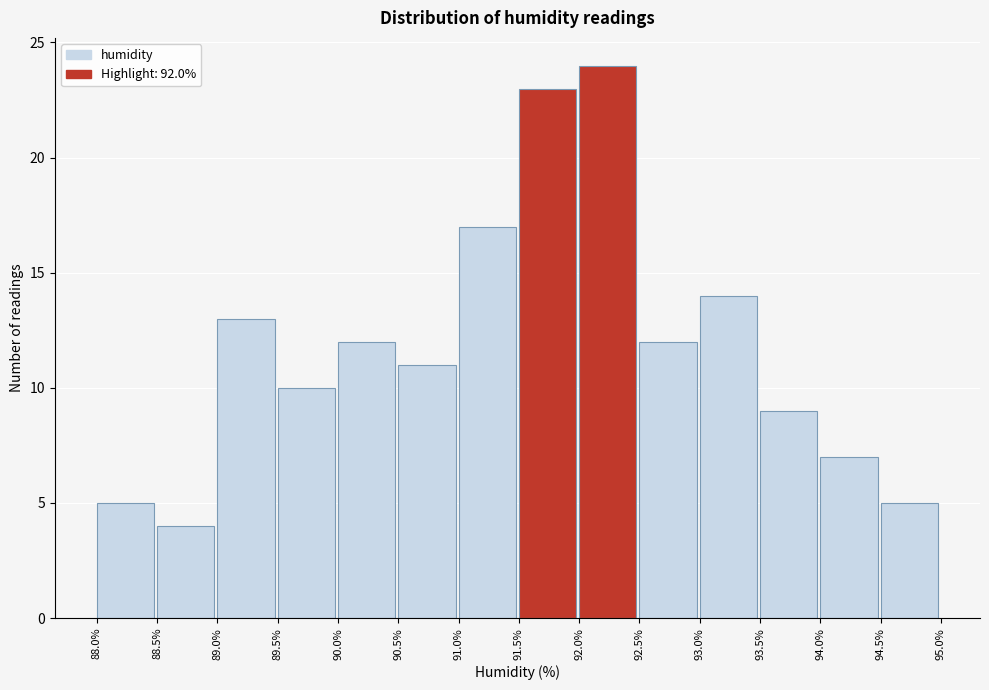

Reading left to right, transcribe this chart: for each bar, give the range it covers on the x-axis and its height. The values are not printed on the chart, so give them approximately, as read against the axis.

88.0% to 88.5%: 5
88.5% to 89.0%: 4
89.0% to 89.5%: 13
89.5% to 90.0%: 10
90.0% to 90.5%: 12
90.5% to 91.0%: 11
91.0% to 91.5%: 17
91.5% to 92.0%: 23
92.0% to 92.5%: 24
92.5% to 93.0%: 12
93.0% to 93.5%: 14
93.5% to 94.0%: 9
94.0% to 94.5%: 7
94.5% to 95.0%: 5